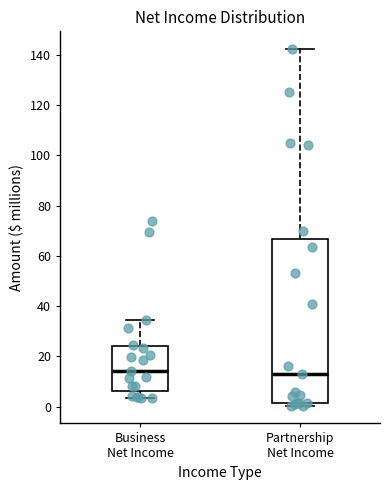

Which box is the tallest, from its lower edge to its upper edge?

Partnership Net Income